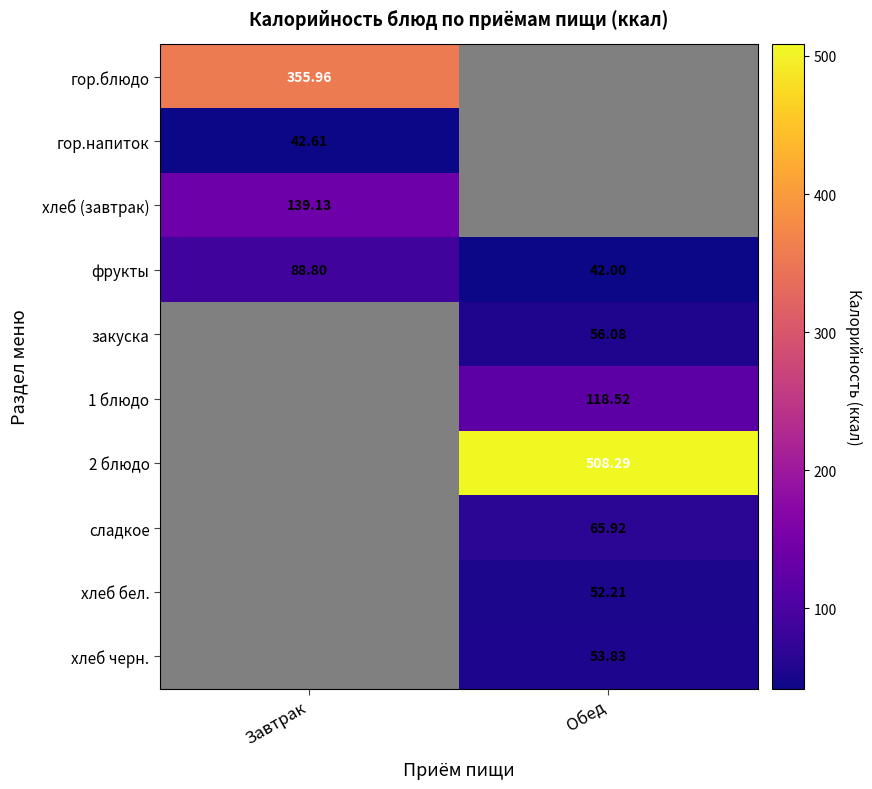

At which label is фрукты closest to 65?

Обед